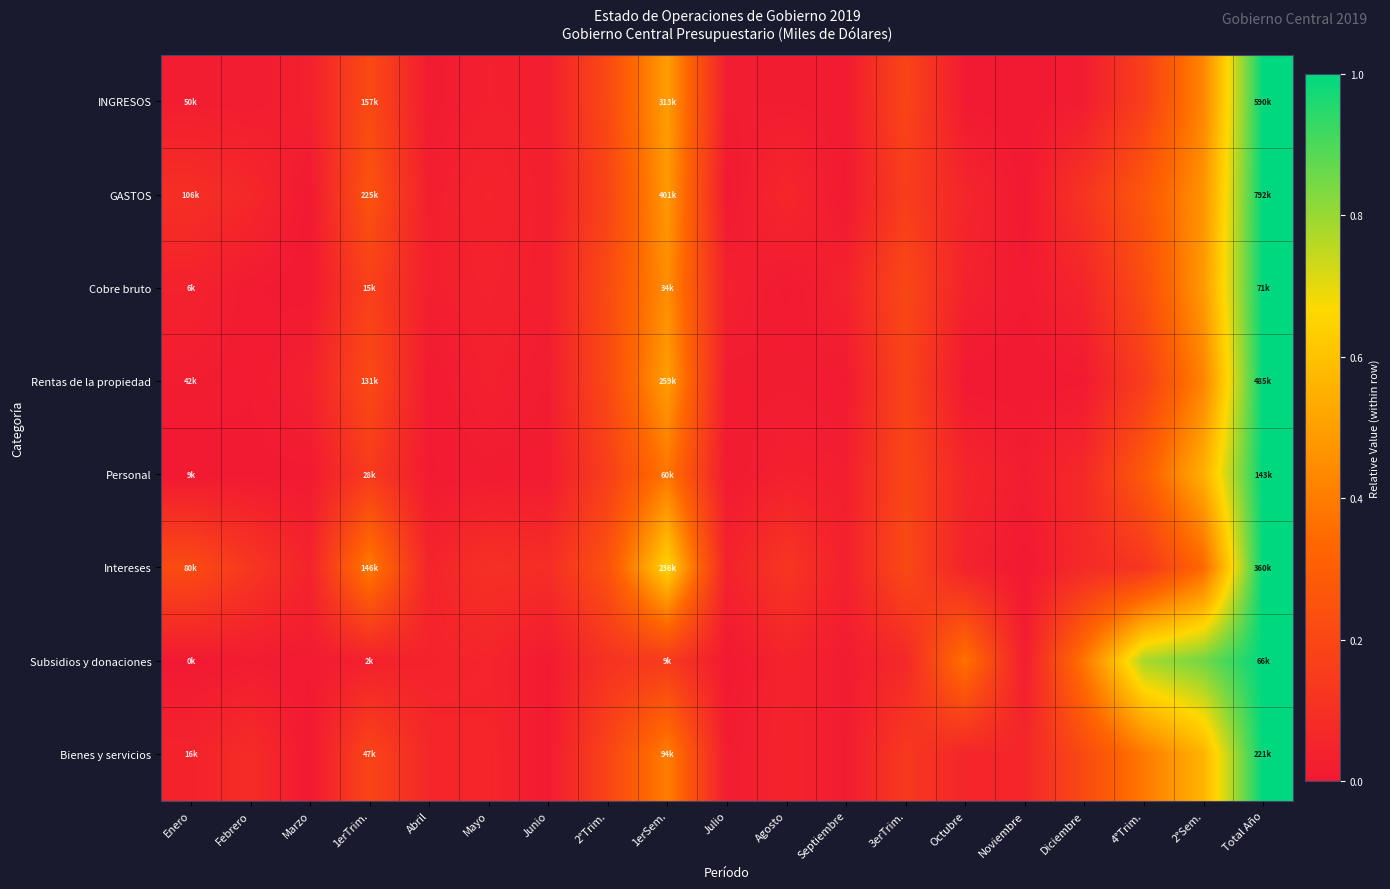

What is the greatest value displayed?

1.0